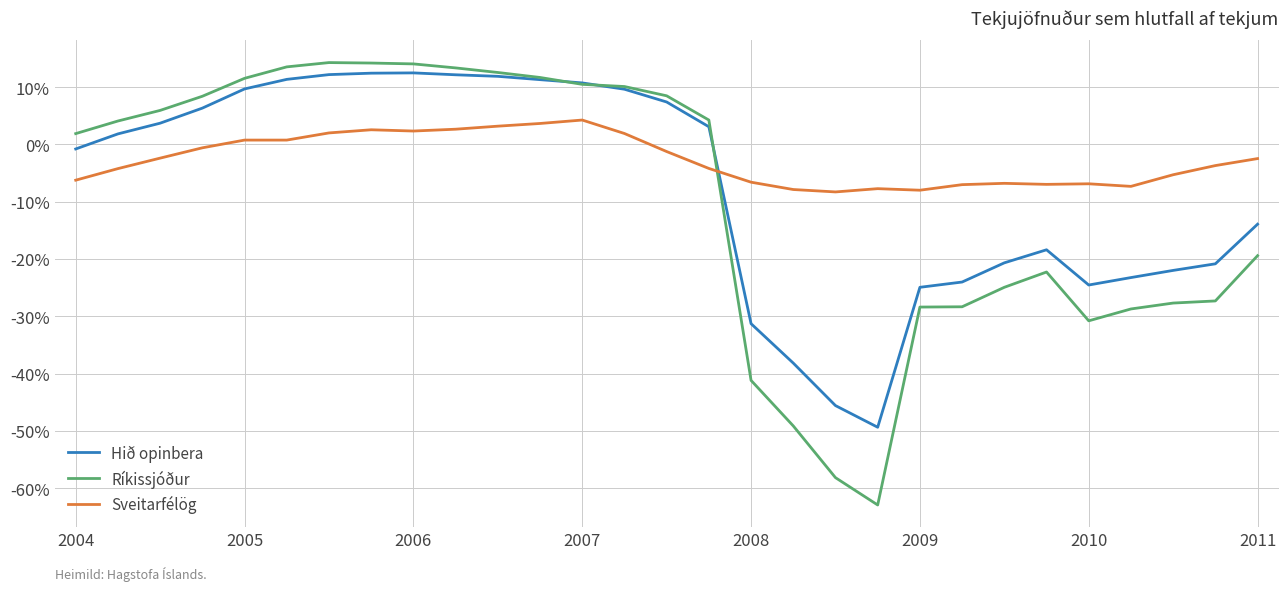

Which series has the largest total across all categories?

Sveitarfélög